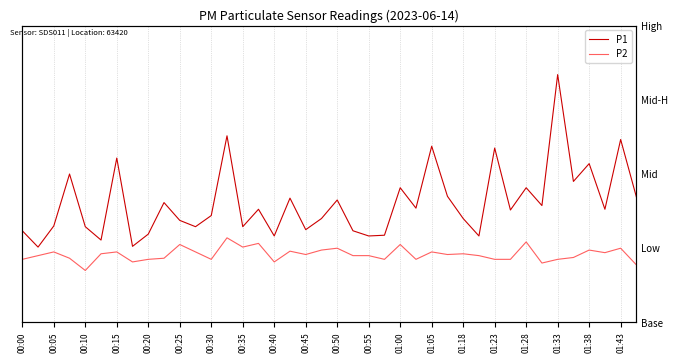

Does the chart have visible grid lines?

Yes